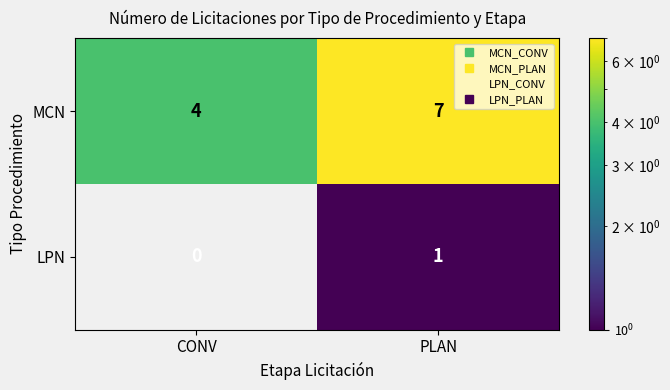

What is the sum of all MCN values?

11